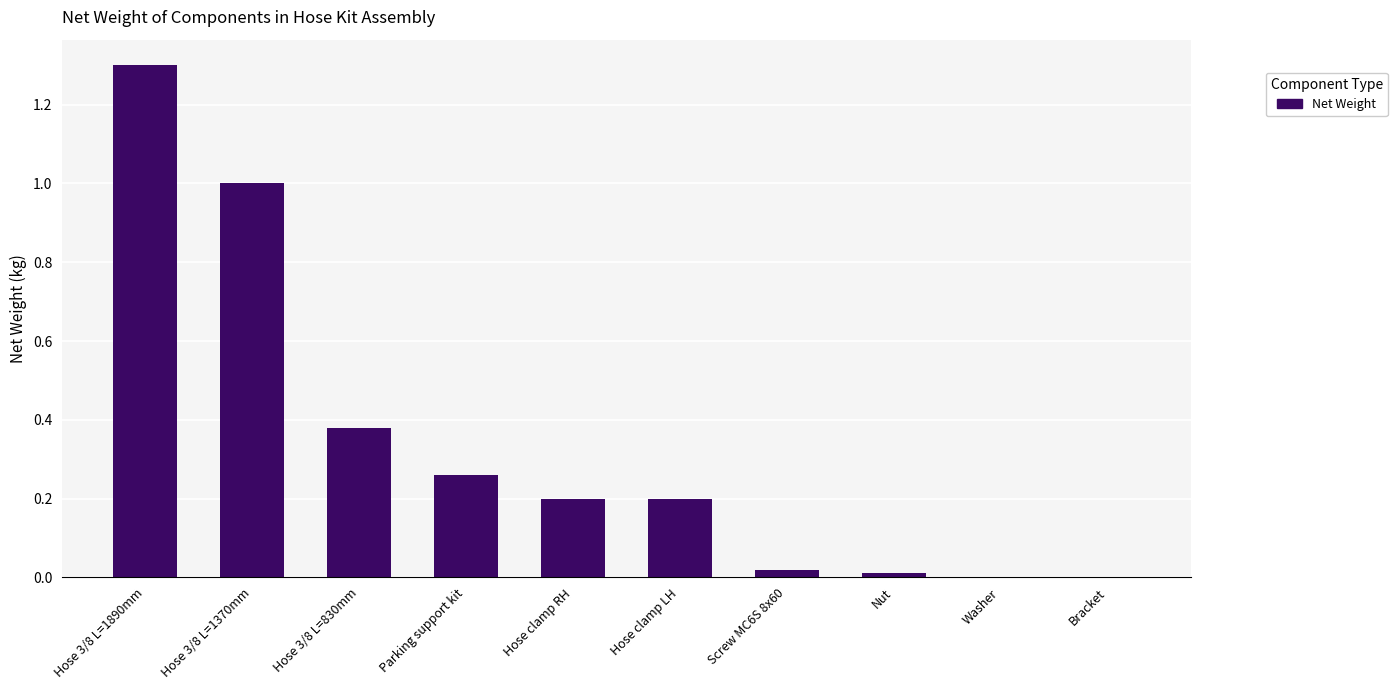

What is the sum of the values at Hose 3/8 L=1890mm and Hose clamp RH?

1.5